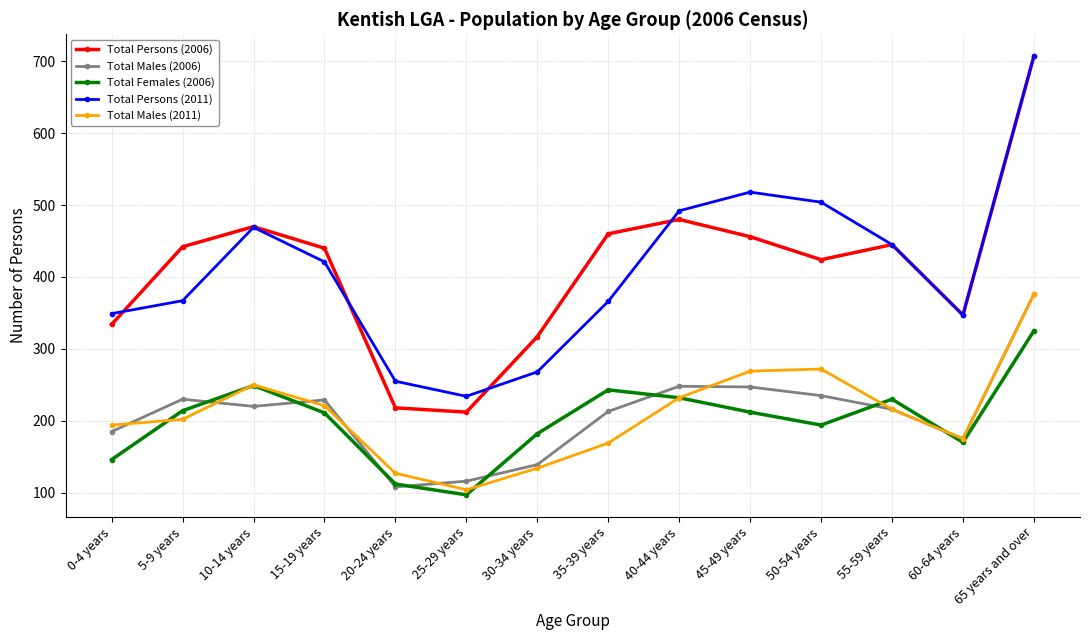

Where does the Total Males (2011) series first go above 216?

10-14 years